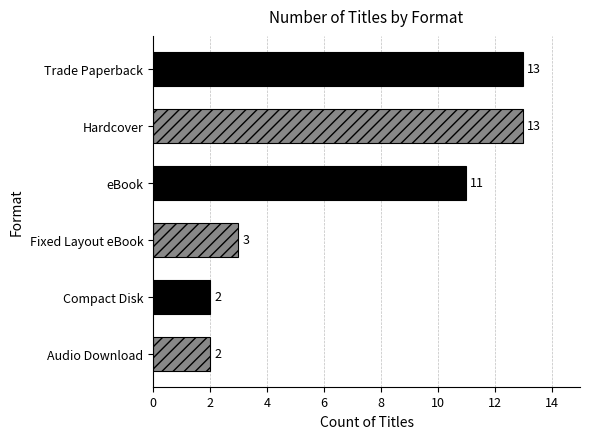

Which label corresponds to the largest value in the chart?

Trade Paperback